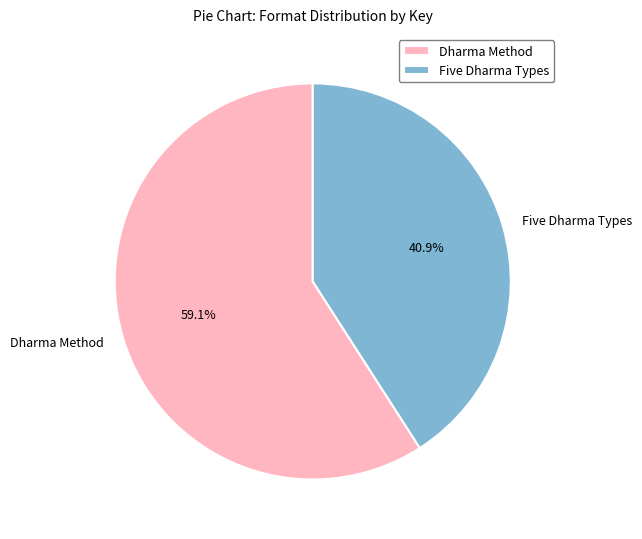

Which category accounts for the majority?

Dharma Method